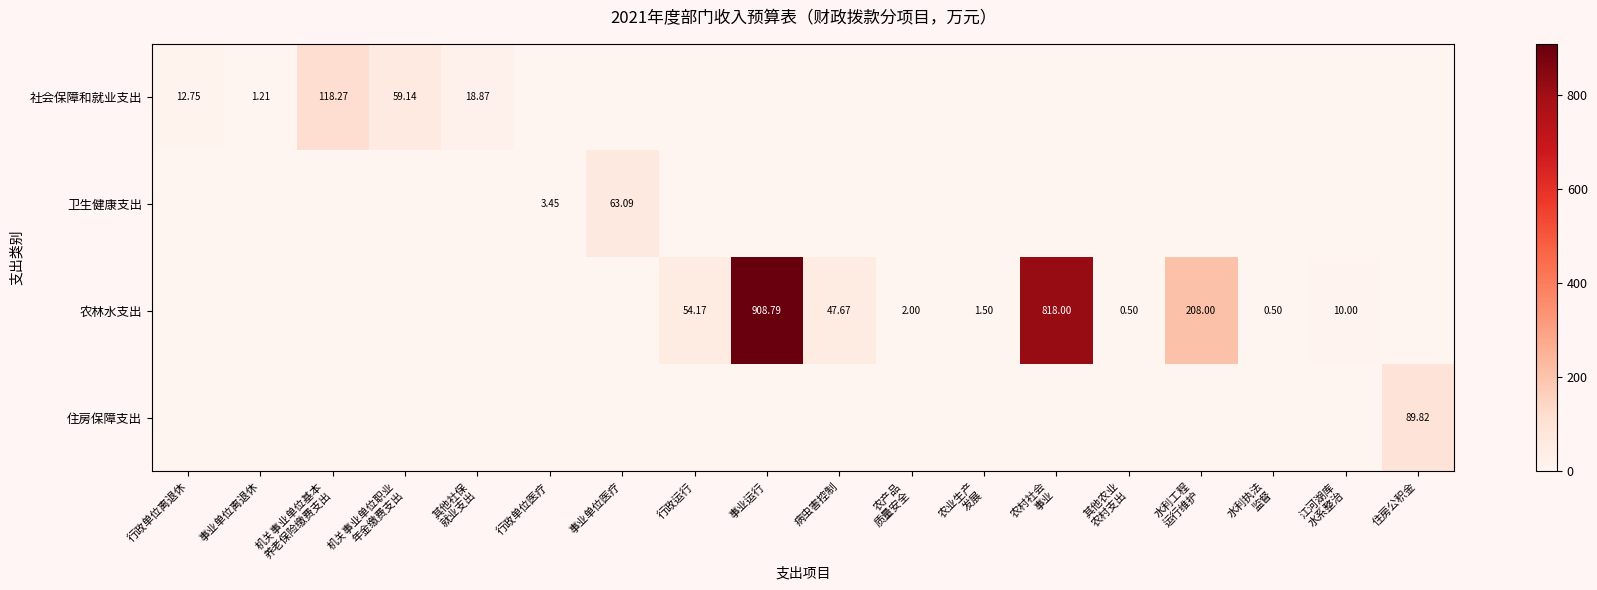

Which category has the highest value across all series?

事业运行